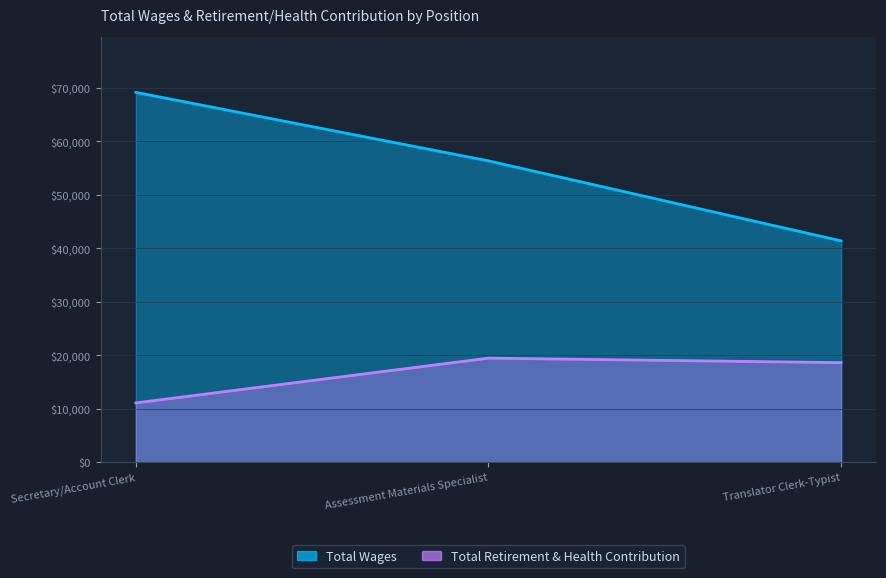

Which label corresponds to the largest value in the chart?

Secretary/Account Clerk